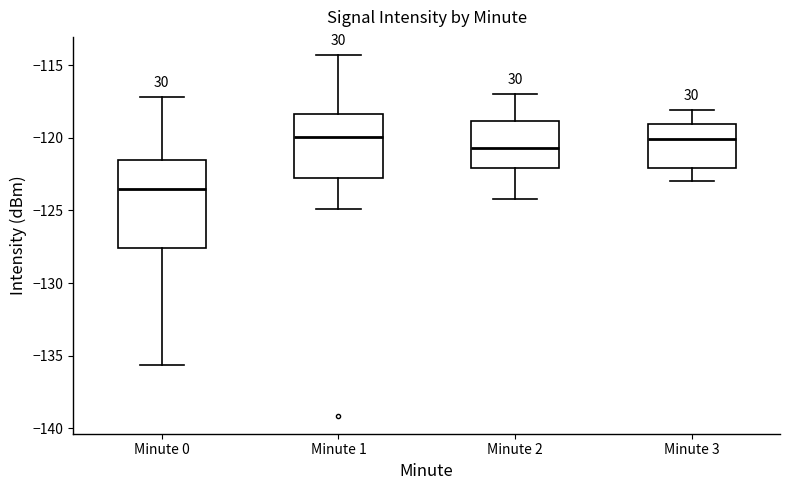

Reading left to right, read every box against the y-axis: the position of its median line, the range the box covers, and the ends of its whiskers. The values are not printed on the chart, so give them approximately, as read against the axis.

Minute 0: median -123.5, box -127.5 to -121.5, whiskers -135.5 to -117.0
Minute 1: median -120.0, box -123.0 to -118.5, whiskers -125.0 to -114.5
Minute 2: median -120.5, box -122.0 to -119.0, whiskers -124.0 to -117.0
Minute 3: median -120.0, box -122.0 to -119.0, whiskers -123.0 to -118.0